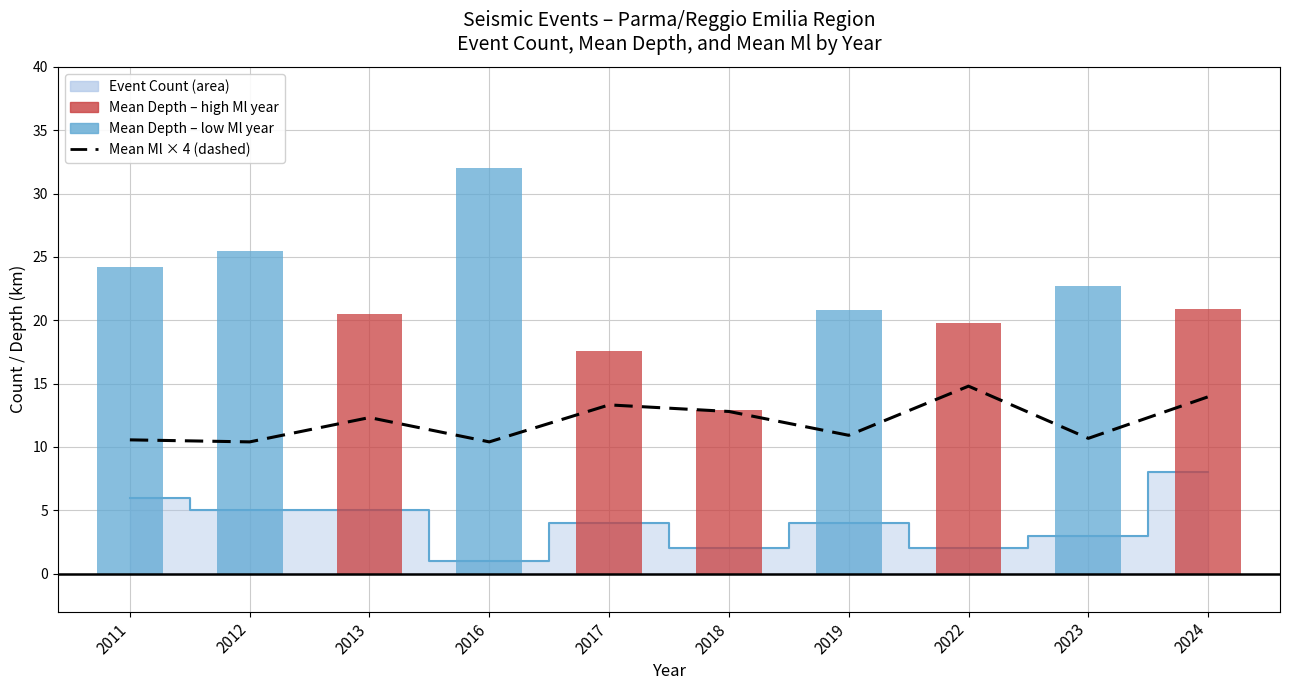

What is the sum of all Mean Ml × 4 values?

120.2